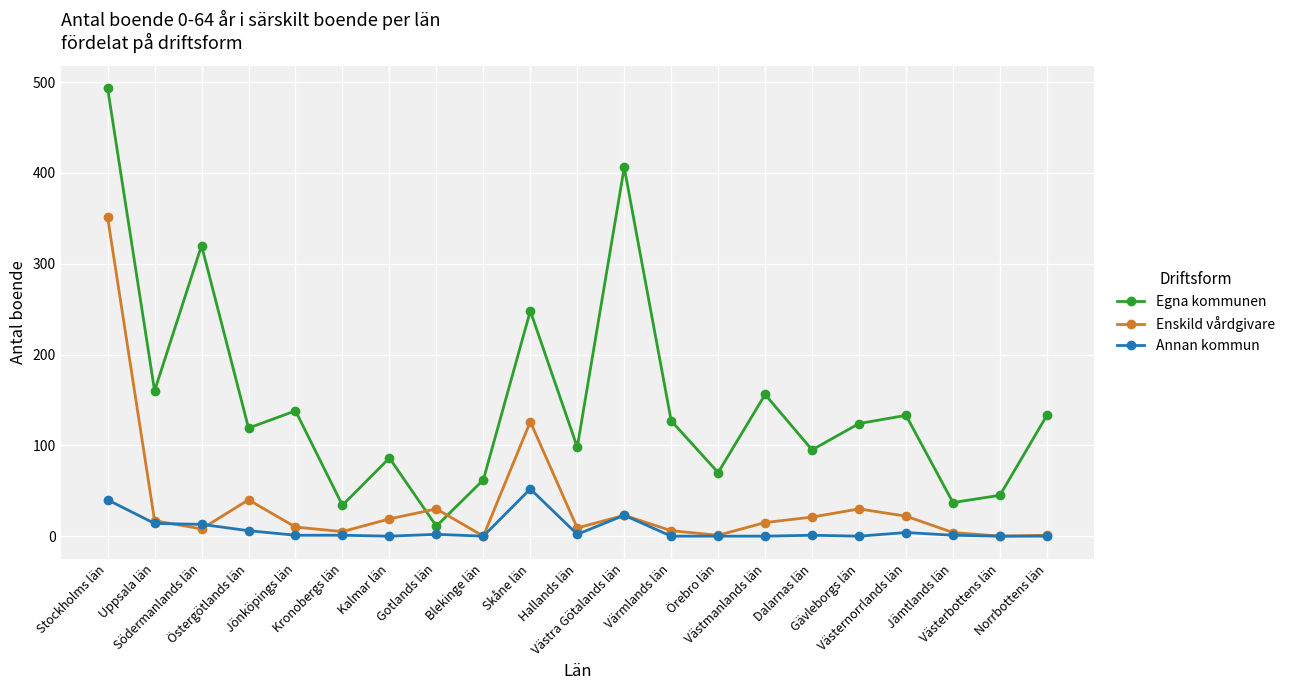

Rank the series at Dalarnas län from lowest to highest value.

Annan kommun, Enskild vårdgivare, Egna kommunen